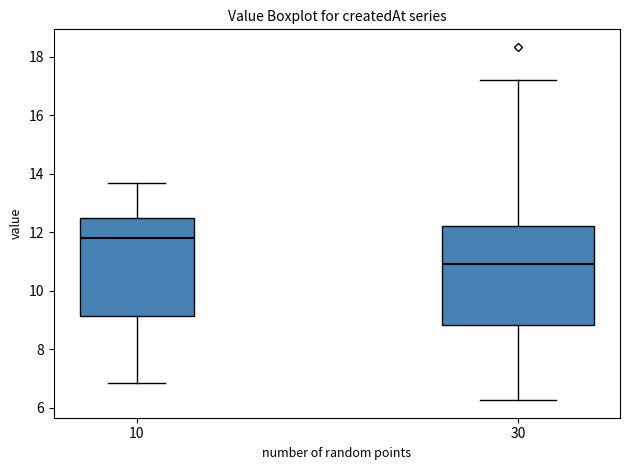

Which box's median line is the highest?

10